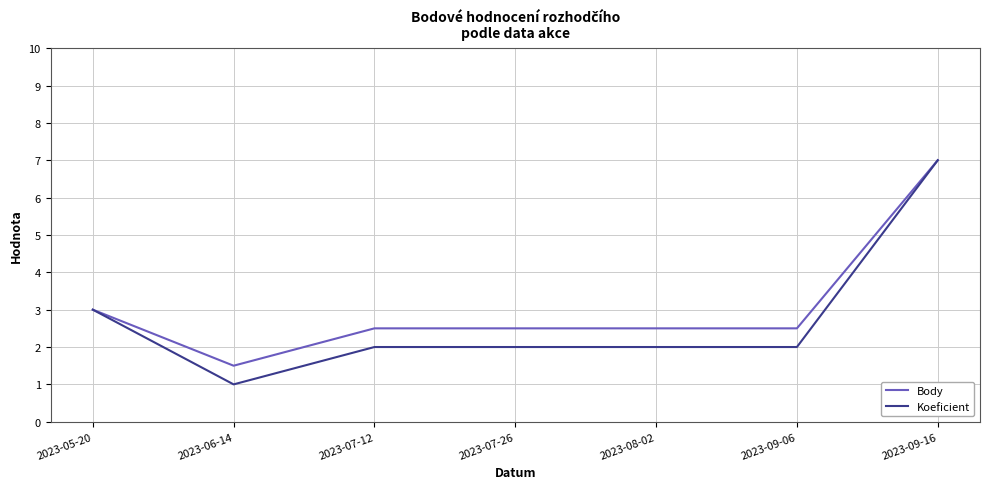

Where does the Body series first go above 2?

2023-05-20